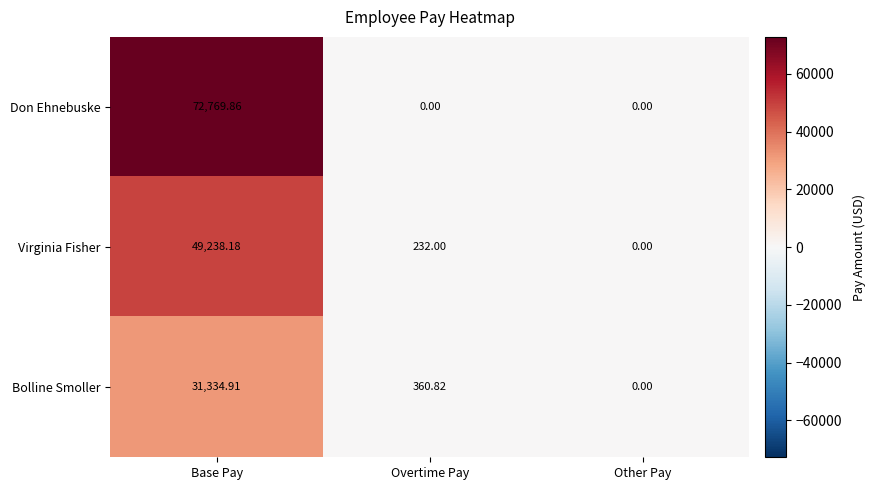

Rank the series at Overtime Pay from highest to lowest value.

Bolline Smoller, Virginia Fisher, Don Ehnebuske